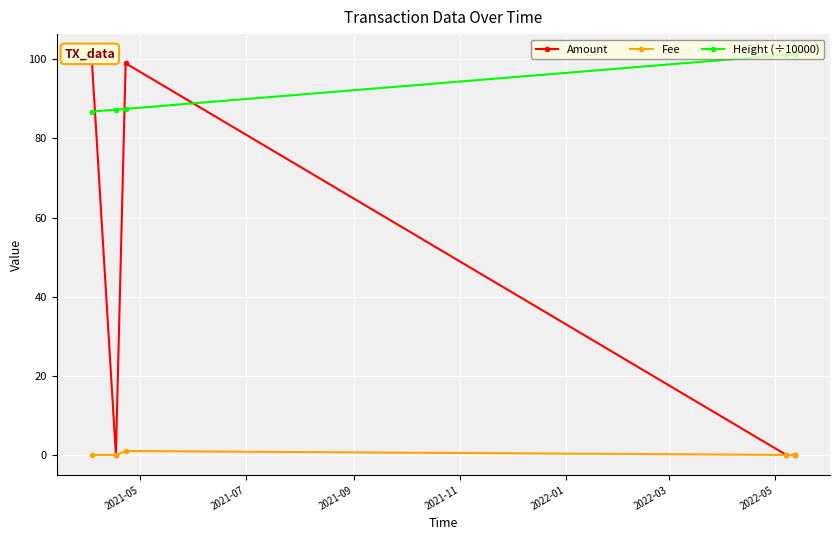

True or false: Fee and Height (÷10000) intersect in this chart.

False